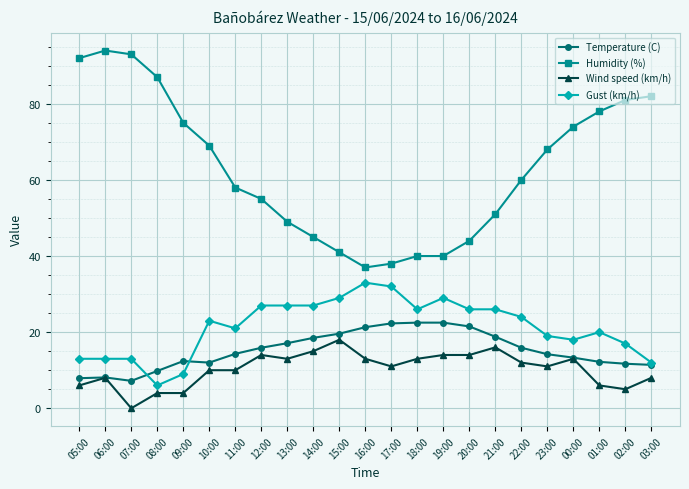

What is the lowest value of the Temperature (C) series?

7.2